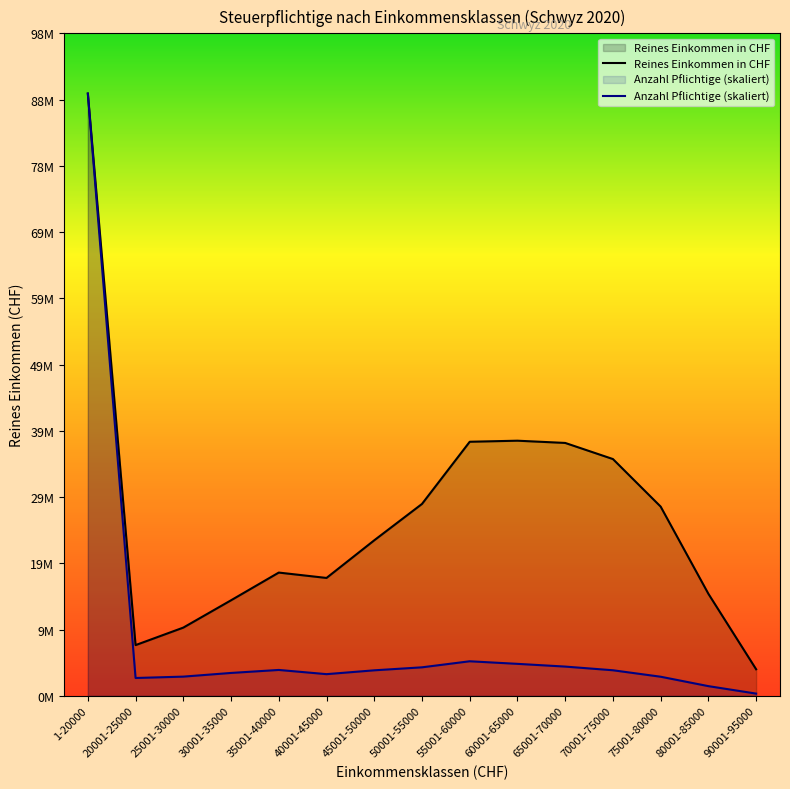

True or false: Anzahl Pflichtige and Reines Einkommen in CHF intersect in this chart.

False